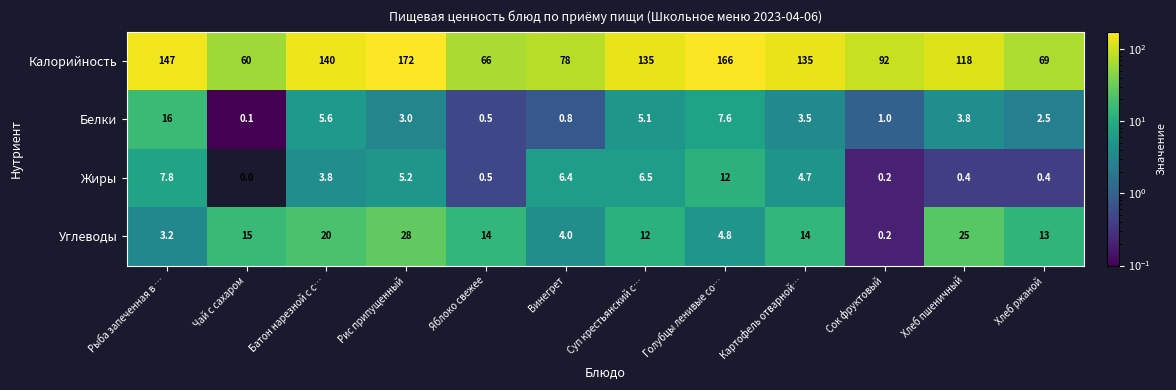

What is the difference between the highest and lowest values at Батон нарезной с с…?

136.2